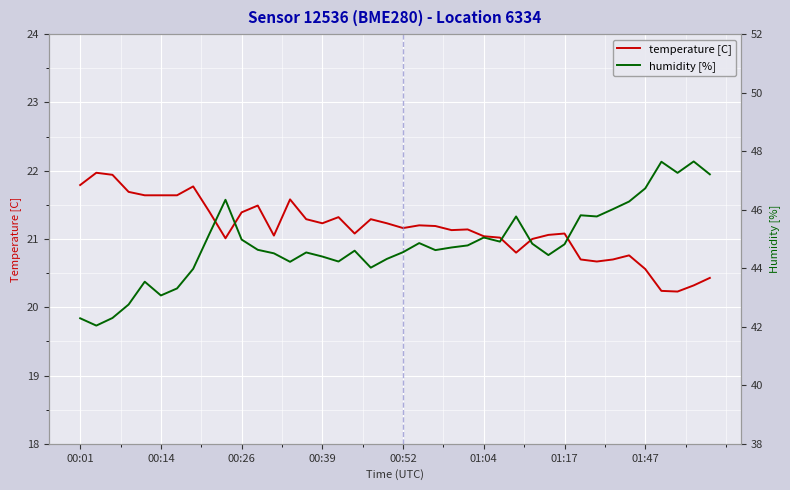

Which series changed the most between 00:26 and 15?

humidity [%]